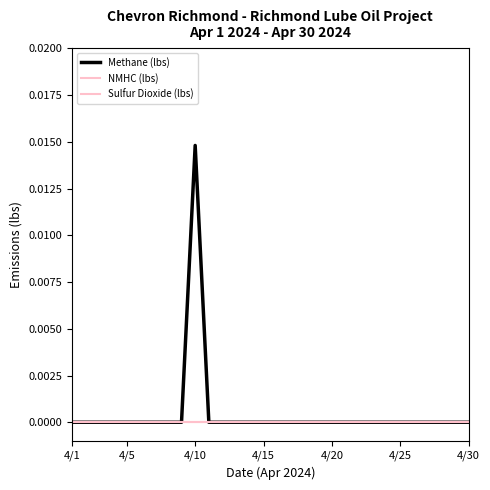

How many lines are shown in the chart?

3